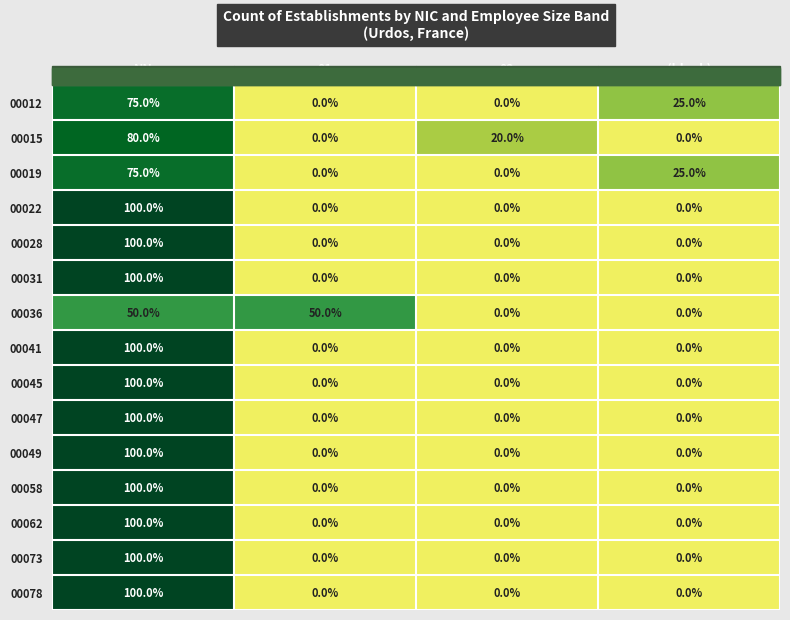

Between 01 and 02, which series saw the biggest shift?

00036